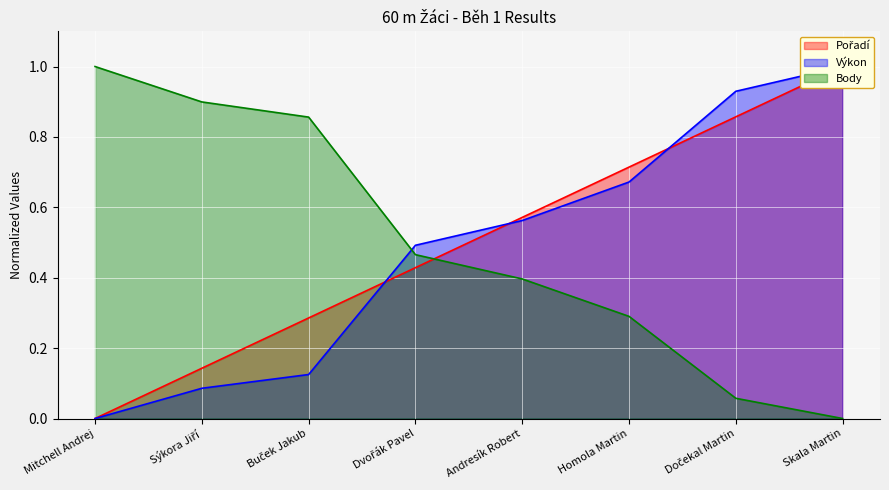

How many Pořadí values are between 0 and 1?

8